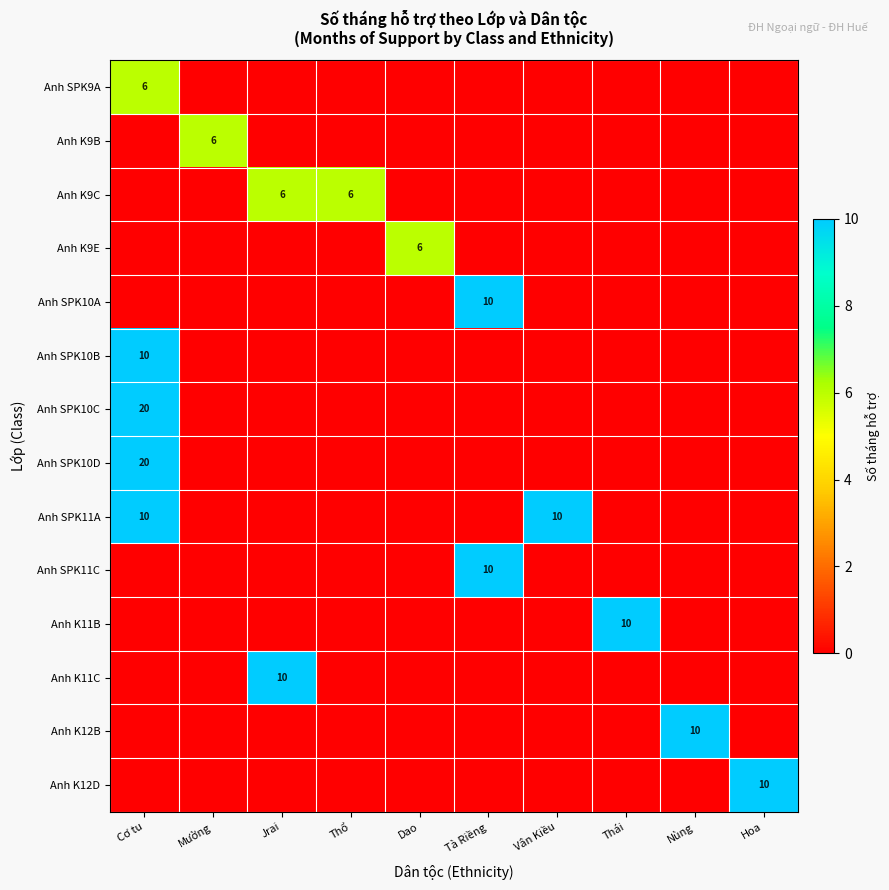

Is it true that Anh SPK11A equals 10 at Cơ tu?

True